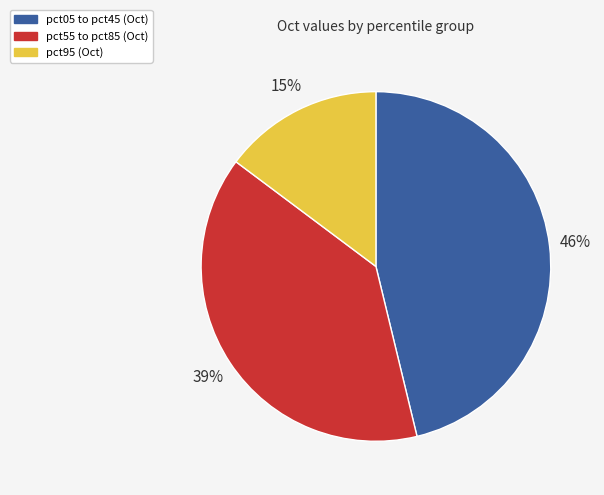

Is there a majority slice in this chart?

No